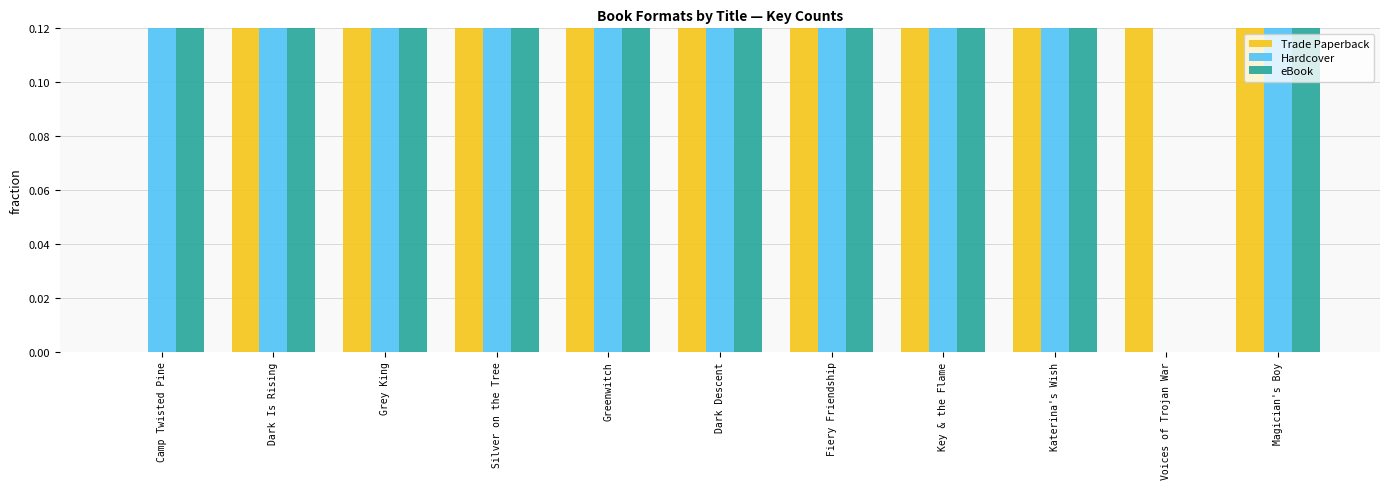

At which category is the sum across all series the highest?

Camp Twisted Pine